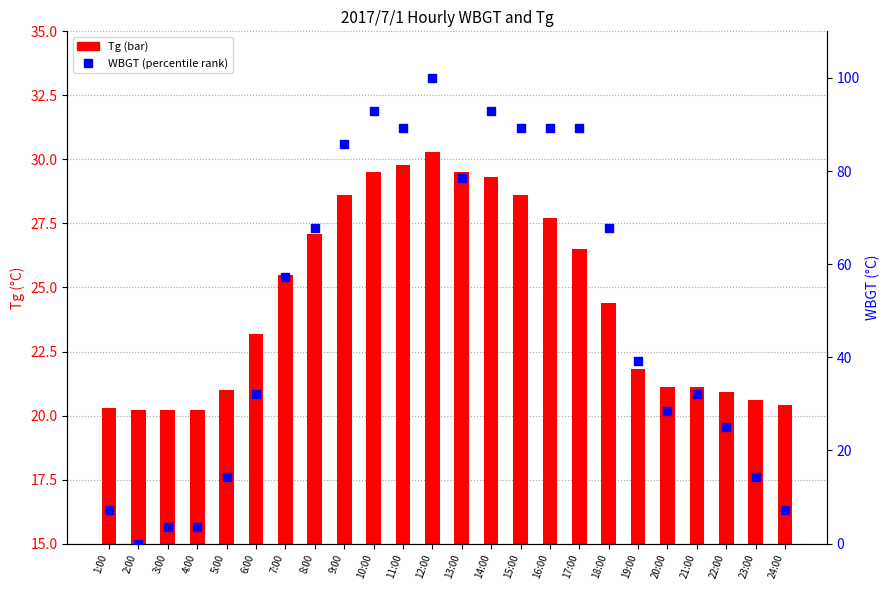

At which category is the sum across all series the highest?

12:00